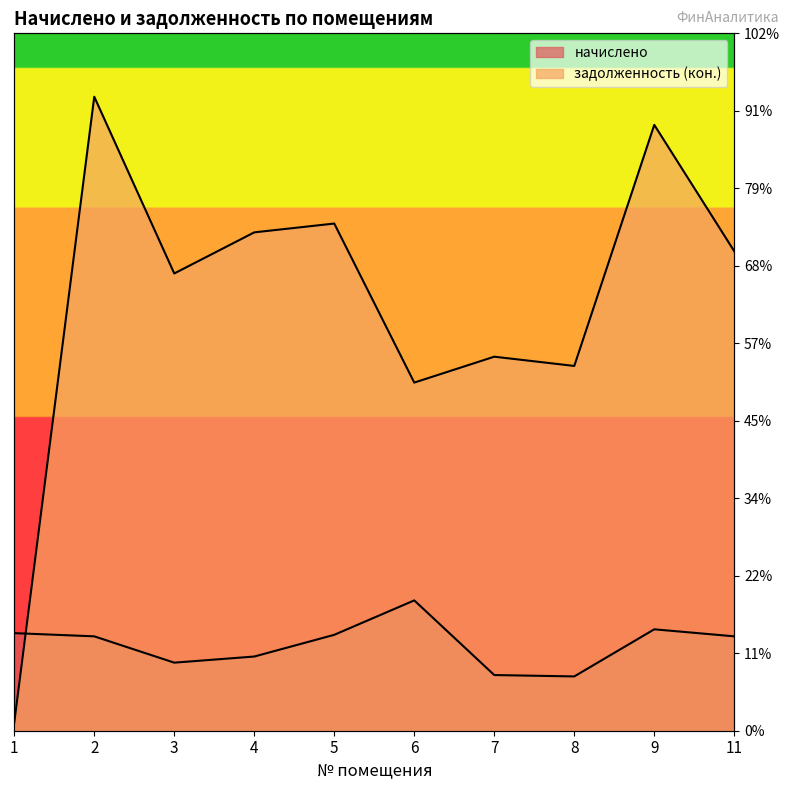

What is the approximate value of задолженность (кон.) at 2?

39789.1